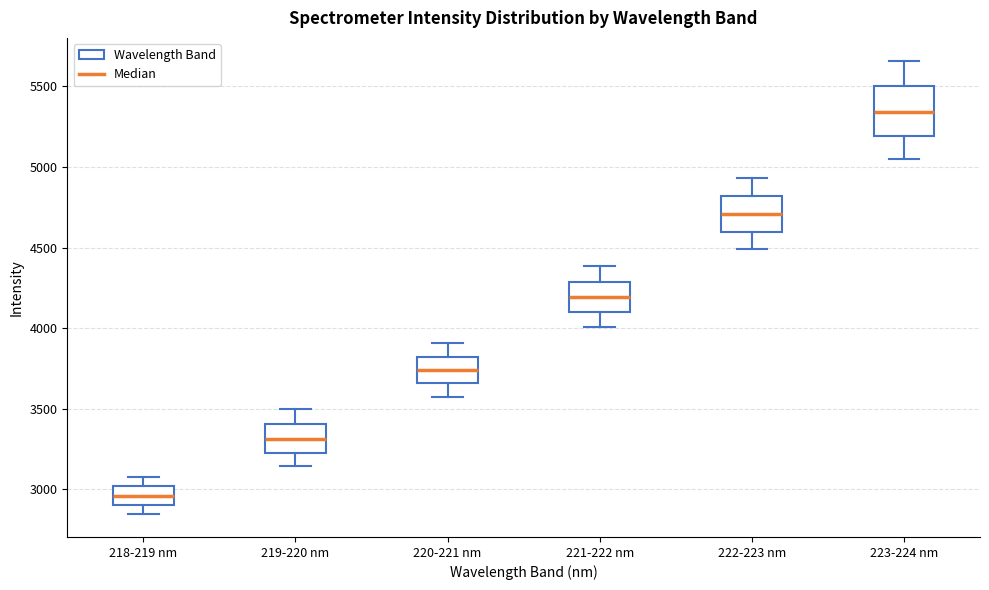

Reading left to right, read every box against the y-axis: the position of its median line, the range the box covers, and the ends of its whiskers. The values are not printed on the chart, so give them approximately, as read against the axis.

218-219 nm: median 2950, box 2900 to 3000, whiskers 2850 to 3100
219-220 nm: median 3300, box 3250 to 3400, whiskers 3150 to 3500
220-221 nm: median 3750, box 3650 to 3800, whiskers 3550 to 3900
221-222 nm: median 4200, box 4100 to 4300, whiskers 4000 to 4400
222-223 nm: median 4700, box 4600 to 4800, whiskers 4500 to 4950
223-224 nm: median 5350, box 5200 to 5500, whiskers 5050 to 5650